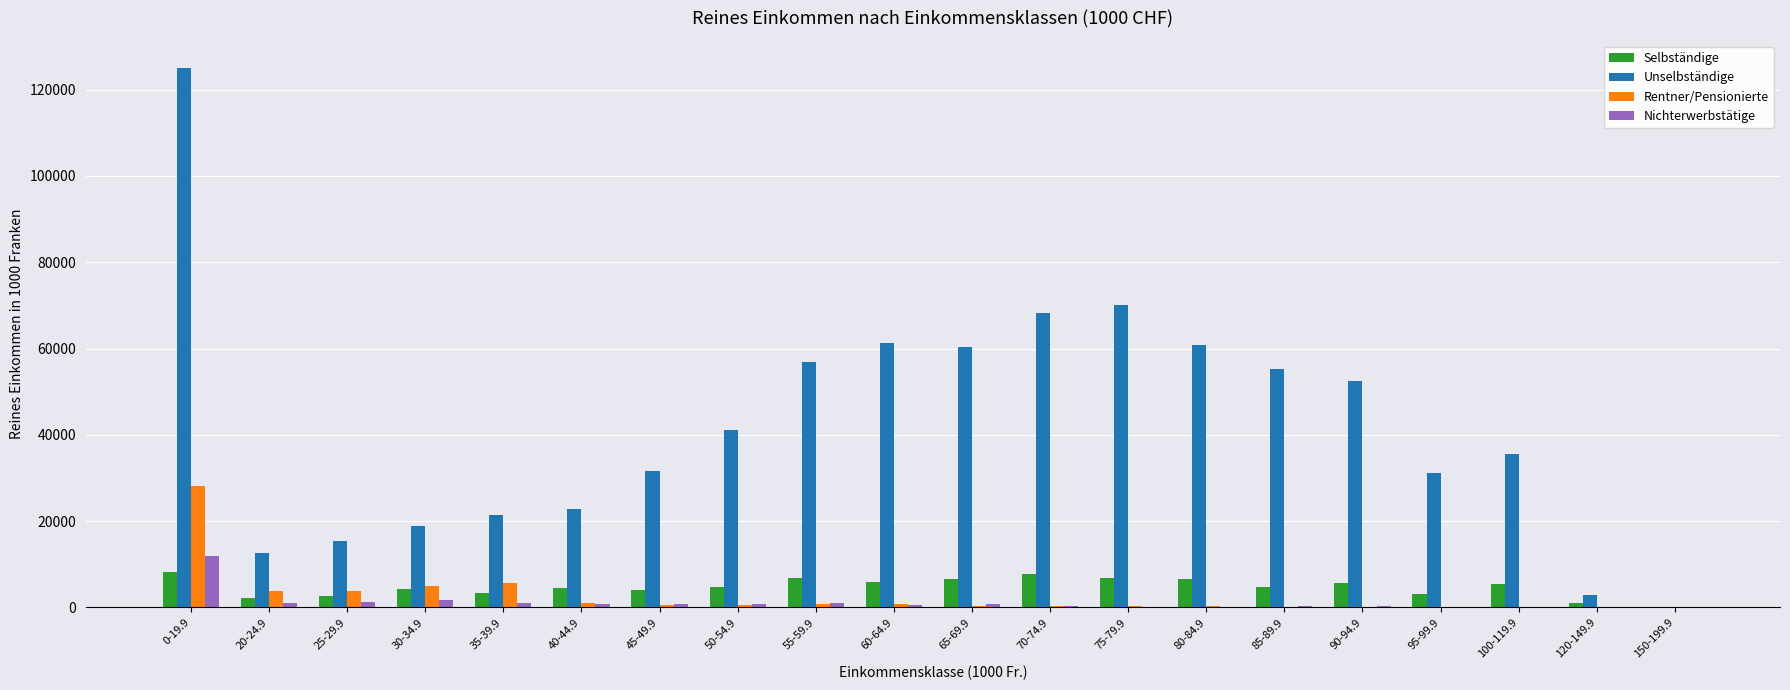

Between 85-89.9 and 95-99.9, which series saw the biggest shift?

Unselbständige